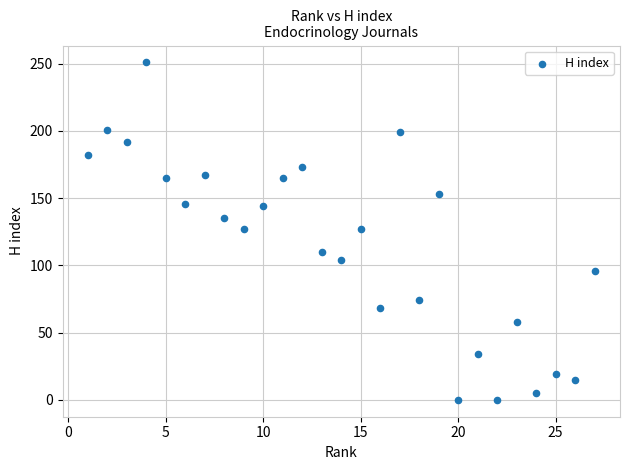

What is the range of Y values (max minus min)?

251